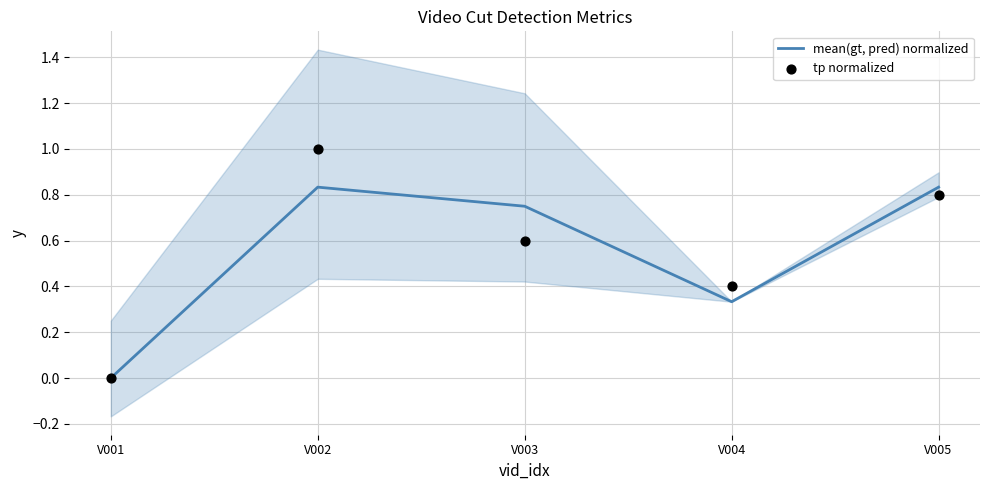

What is the total value across all series at V003?

1.4